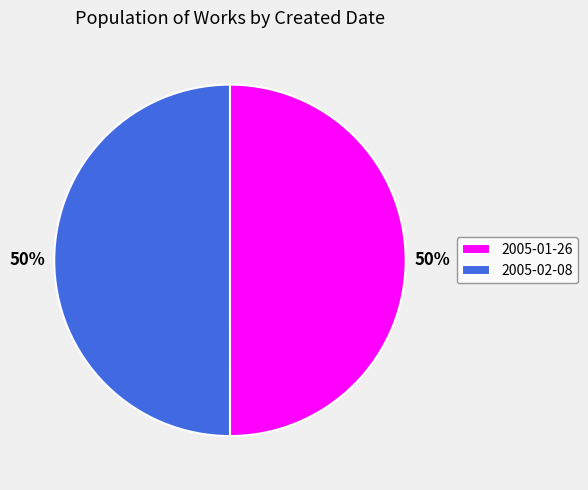

To the nearest percent, what is the average slice percentage?

50%